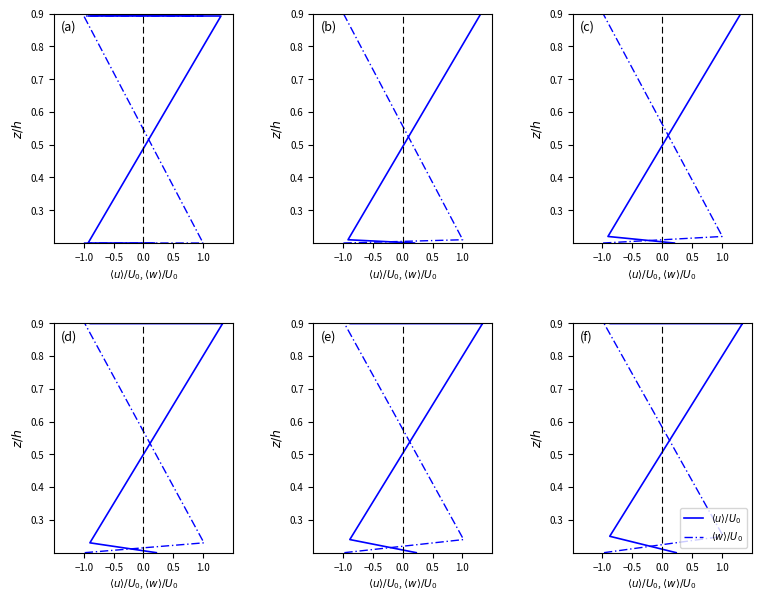

True or false: $\langle w \rangle/U_0$ and $\langle u \rangle/U_0$ cross at least once.

False